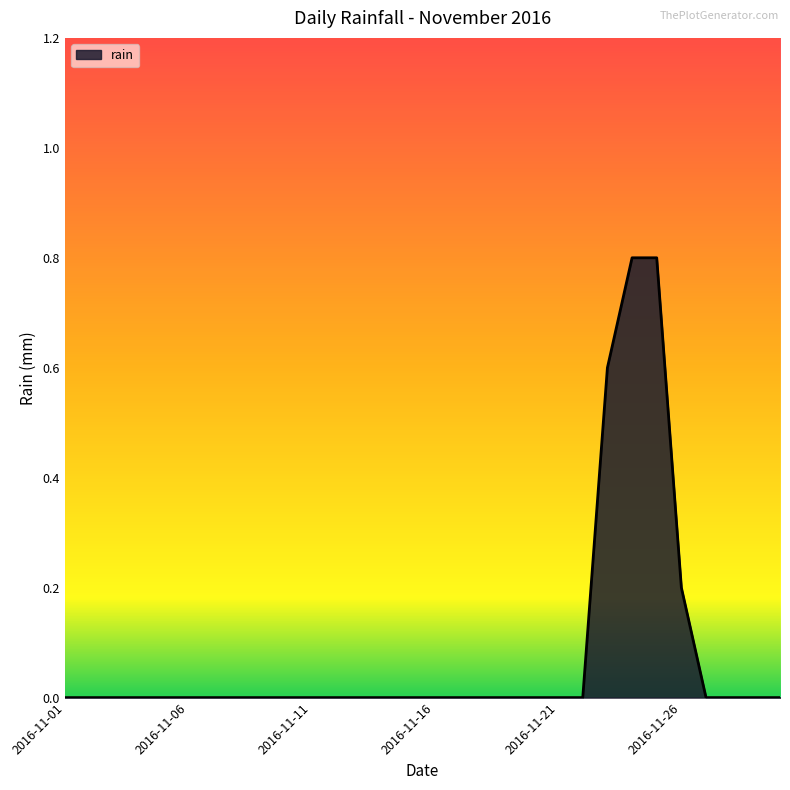

Does the chart display data point markers on the line(s)?

No